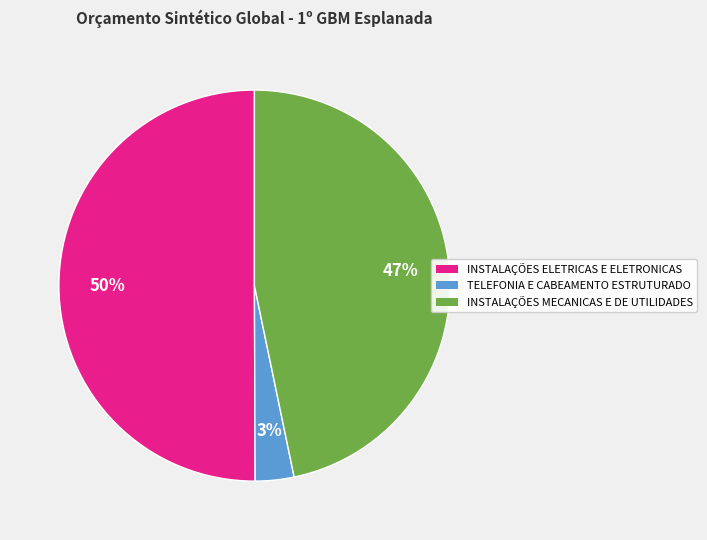

Which category has the biggest portion of the pie?

INSTALAÇÕES ELETRICAS E ELETRONICAS